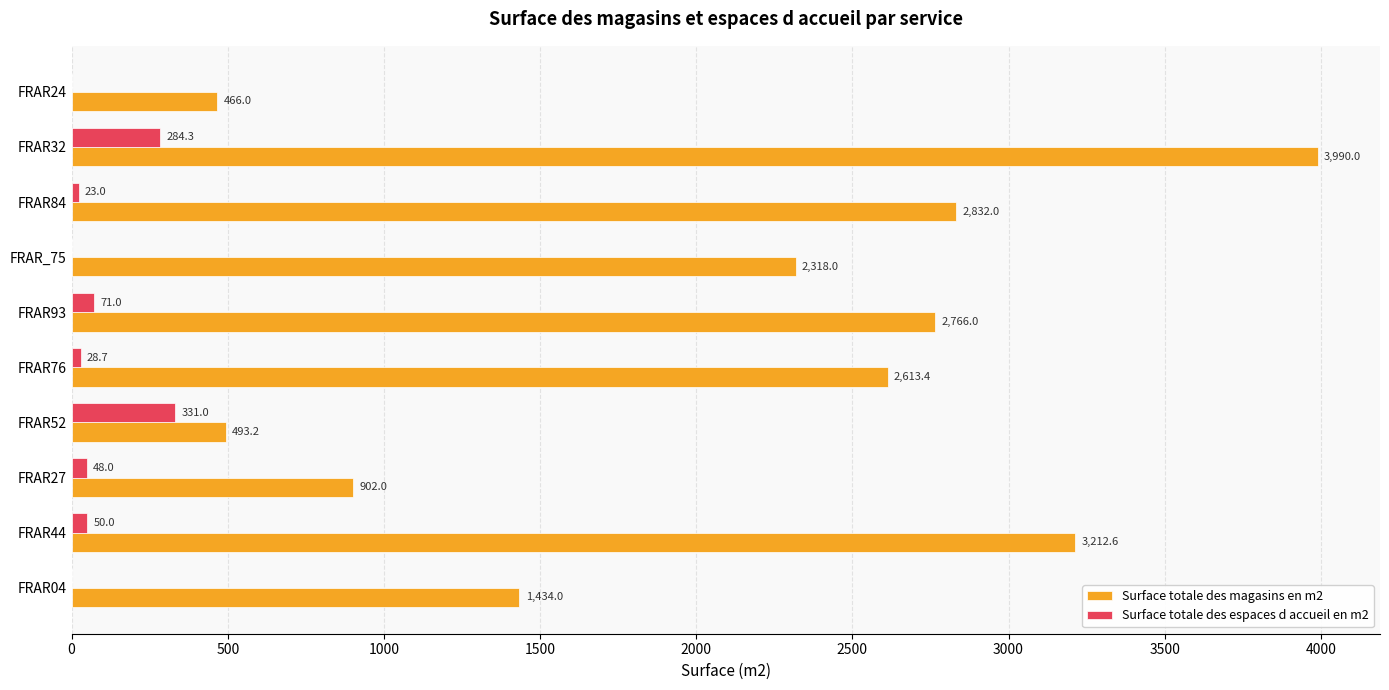

At which label is Surface totale des magasins en m2 closest to 2228?

FRAR_75